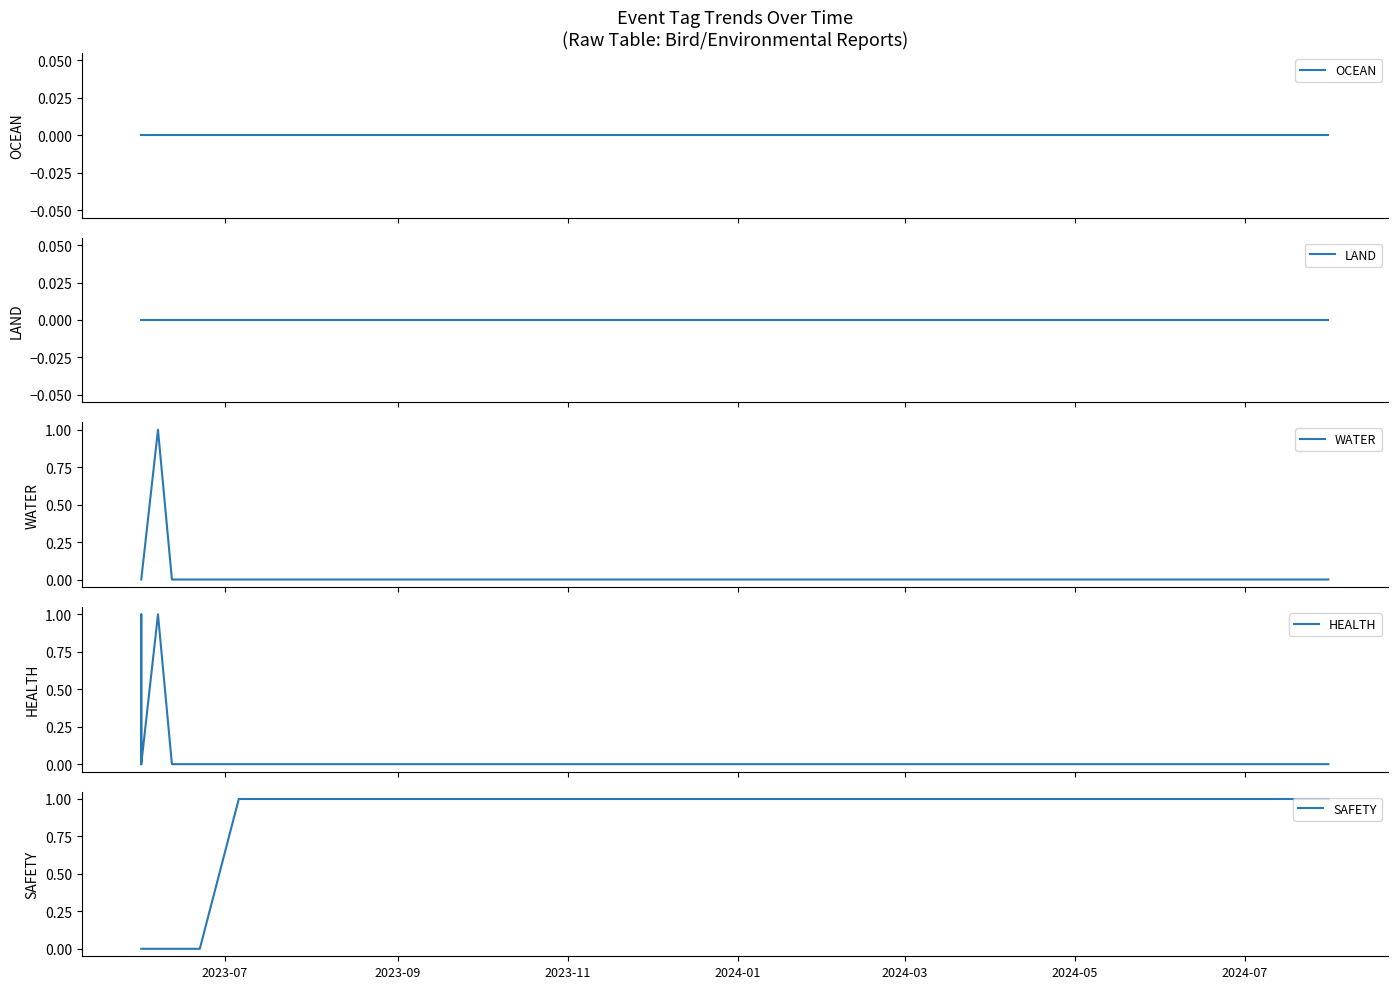

True or false: WATER has more than 0 points higher than both neighbors.

True